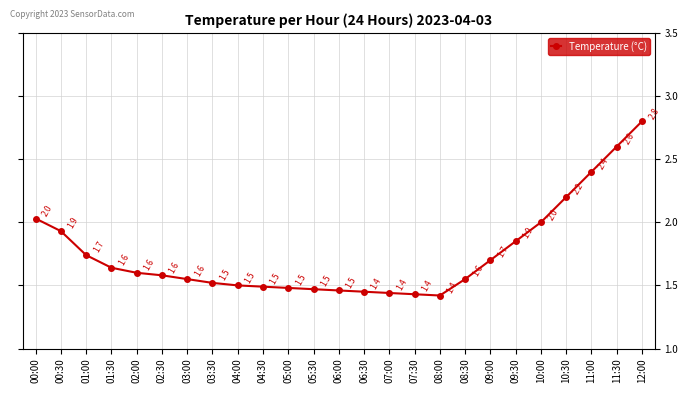

What is the change in value from 04:00 to 10:00?

+0.5